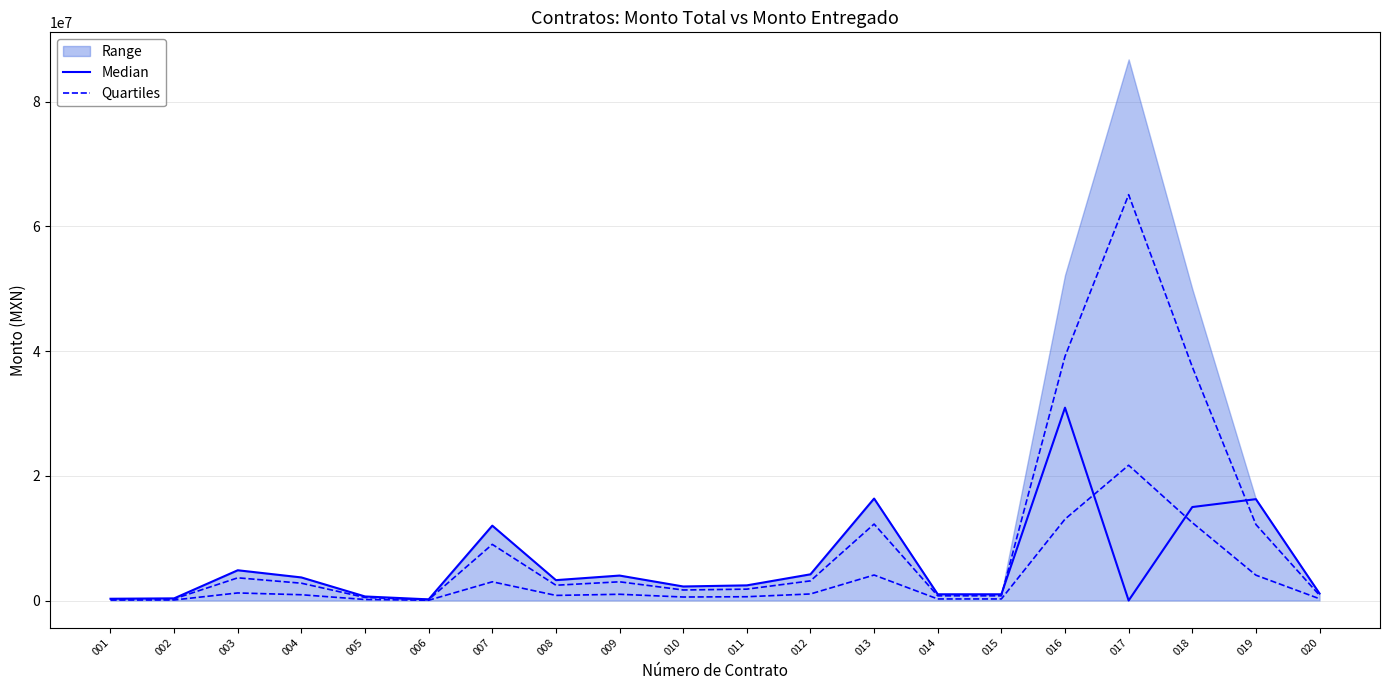

True or false: Quartiles has a value of 7160938.2 at 013.

False